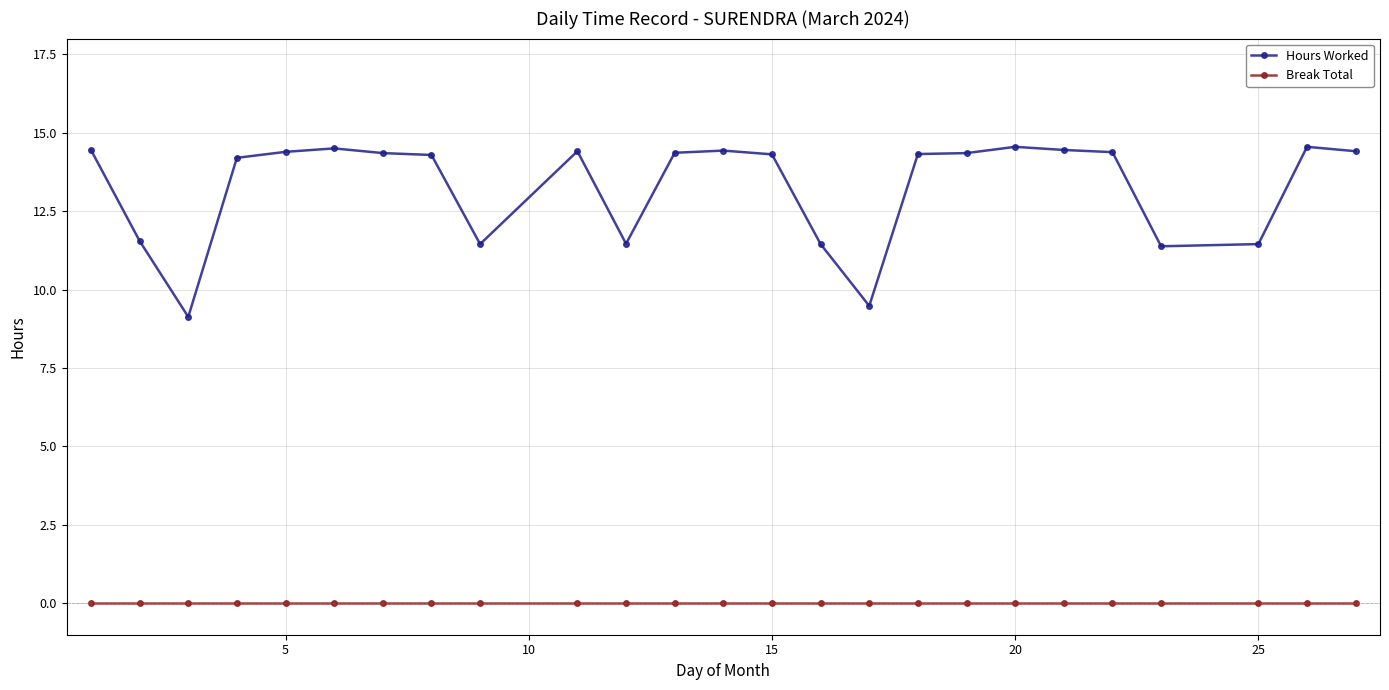

Which series has the largest range (max minus min)?

Hours Worked